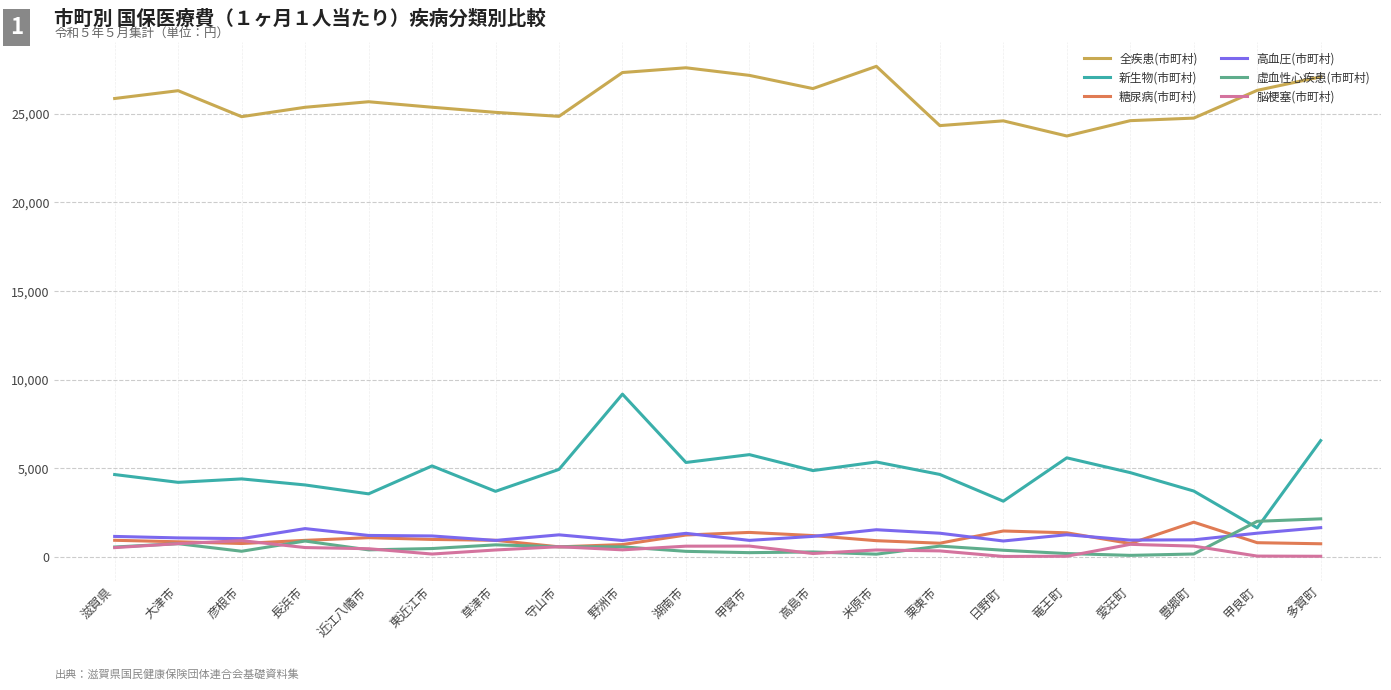

What is the spread (max minus min) of values at 愛荘町?

24520